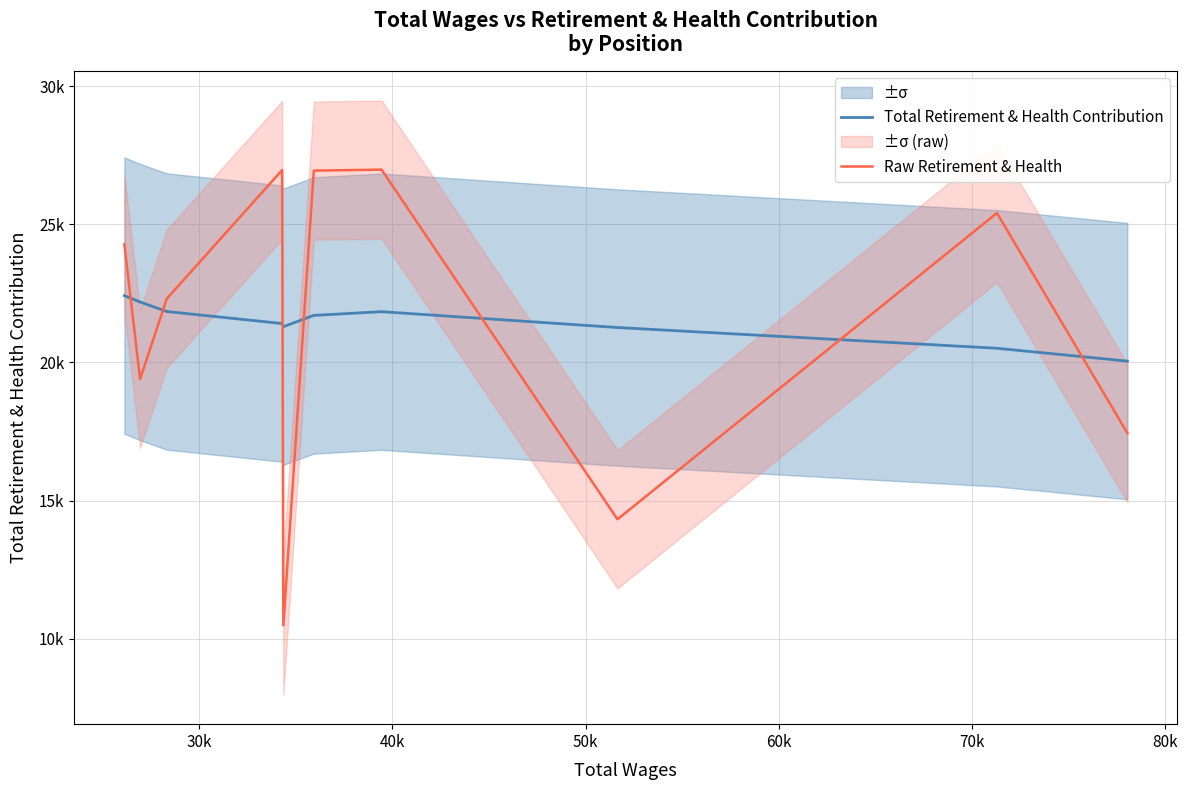

Is the value of Total Retirement & Health Contribution at 80k greater than the value of Raw Retirement & Health at 9?

Yes